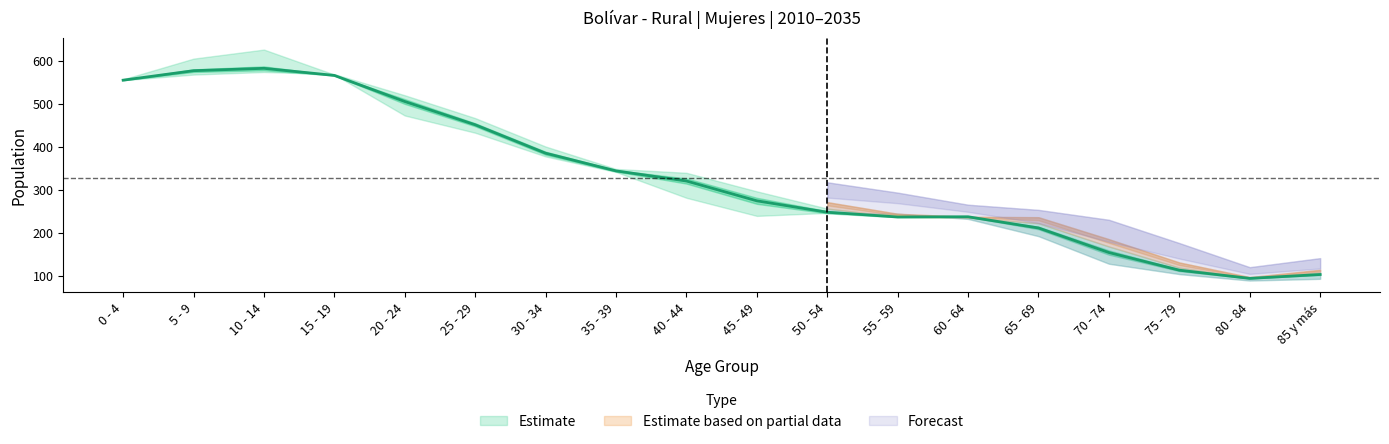

What is the sum of all Estimaciones 2014 values?

6001